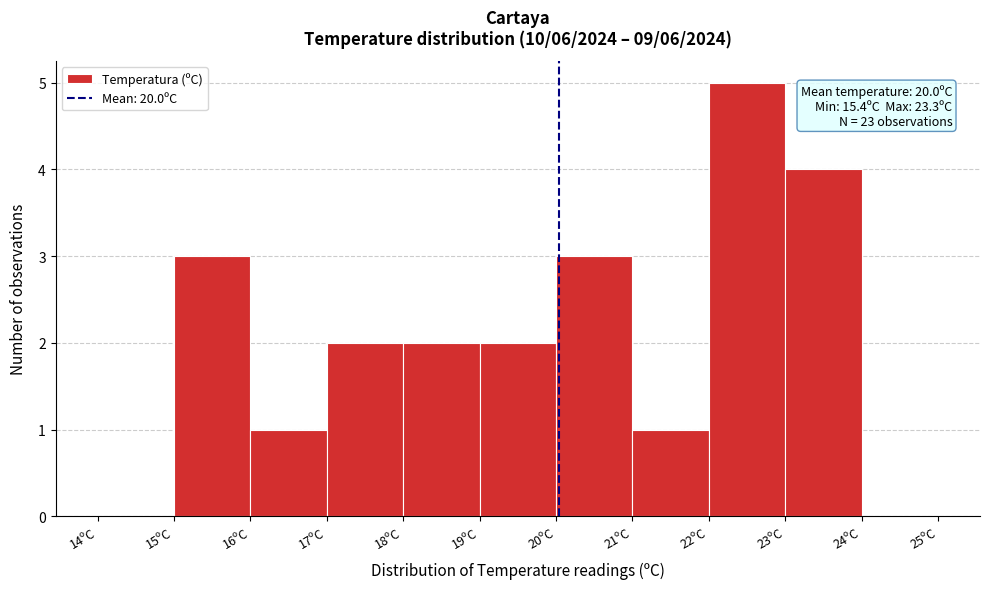

Which range on the x-axis has the tallest bar?

22 to 23